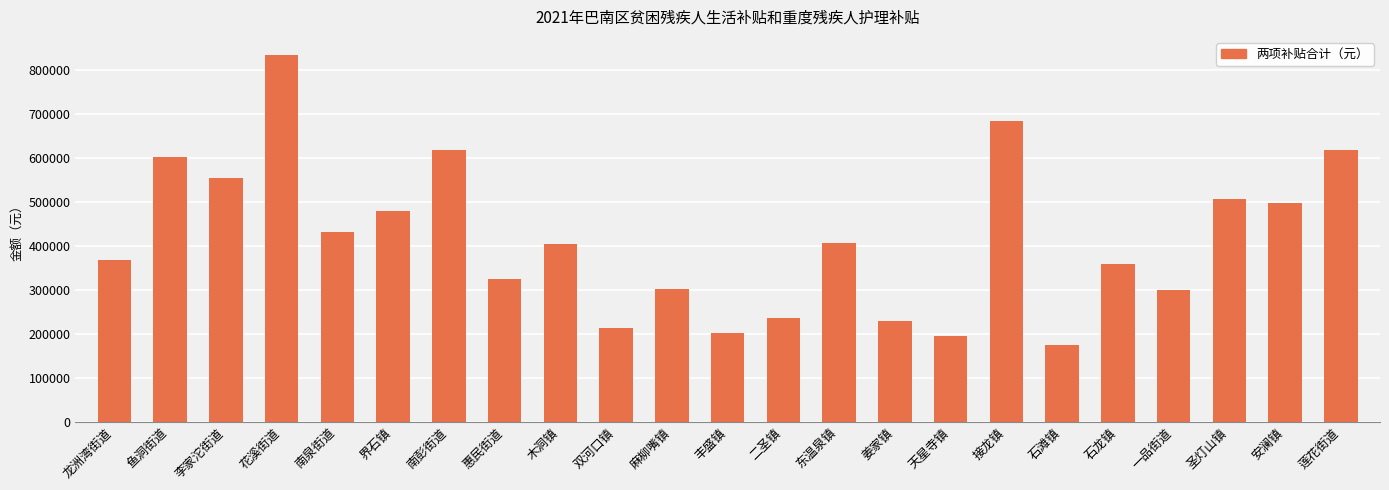

What is the maximum value shown in the chart?

833860